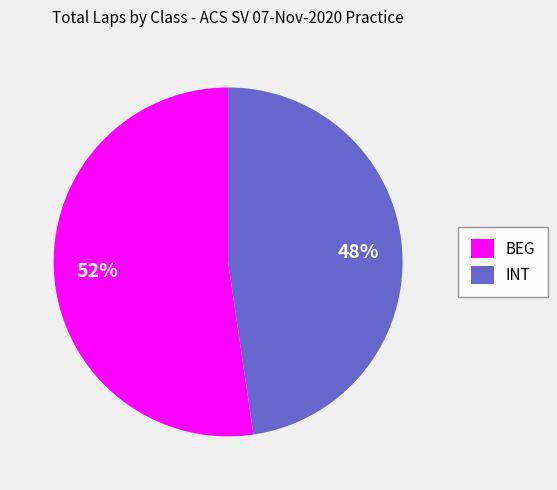

What is the largest slice in the pie chart?

BEG